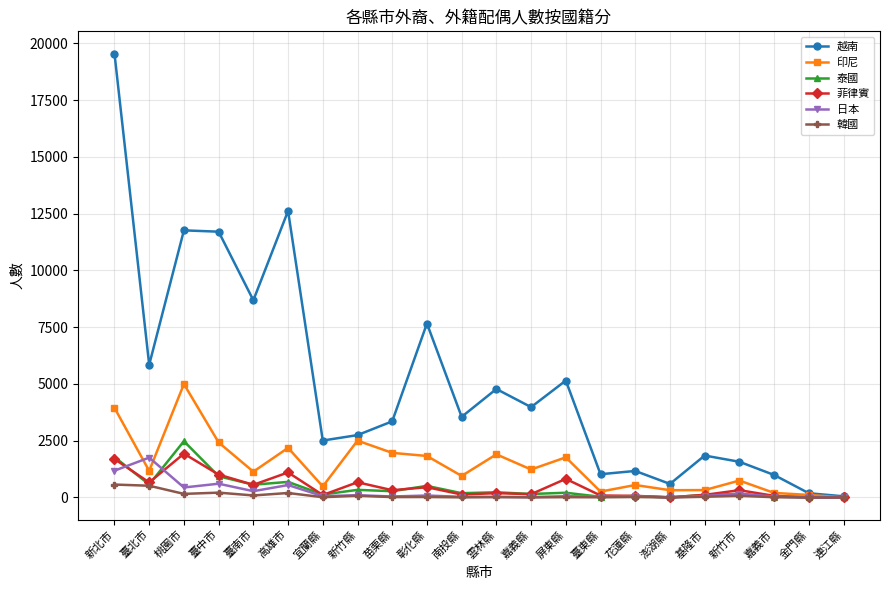

True or false: 印尼 has a value of 113 at 金門縣.

True